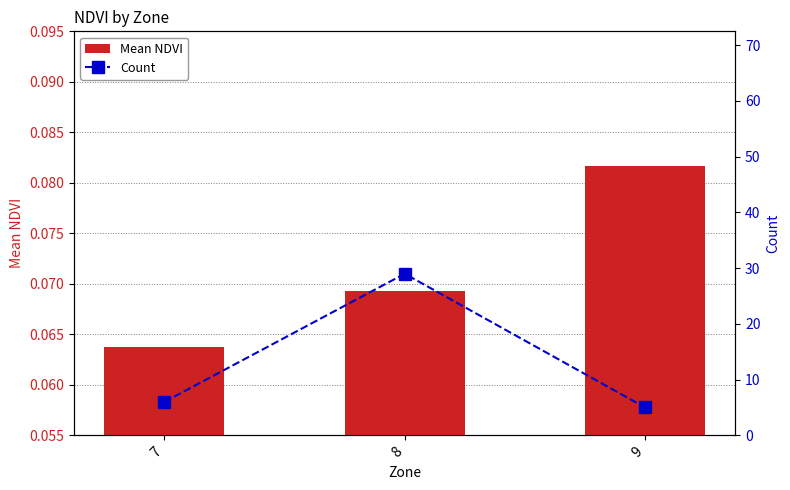

True or false: Count has a value of 9.7 at 8.

False